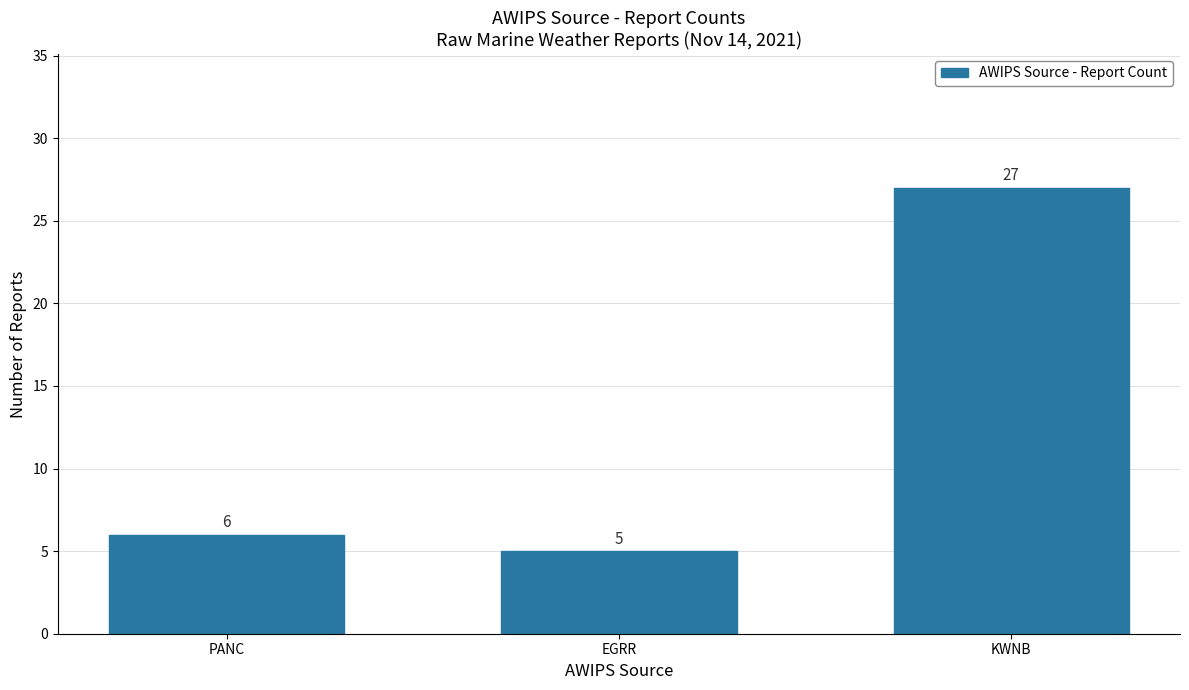

What is the value of the 1st bar from the left?

6